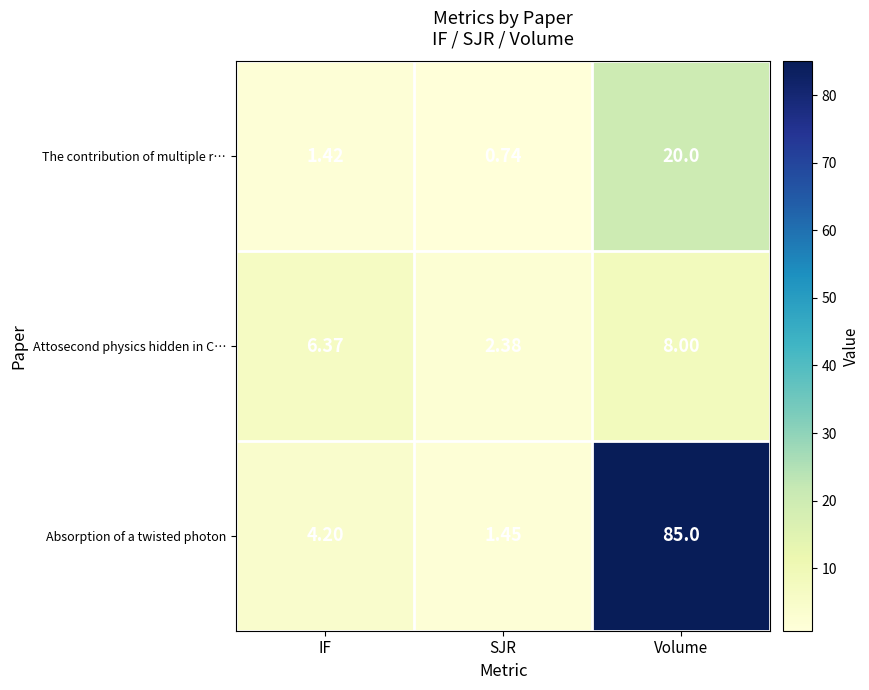

Count the number of categories in the chart.

3